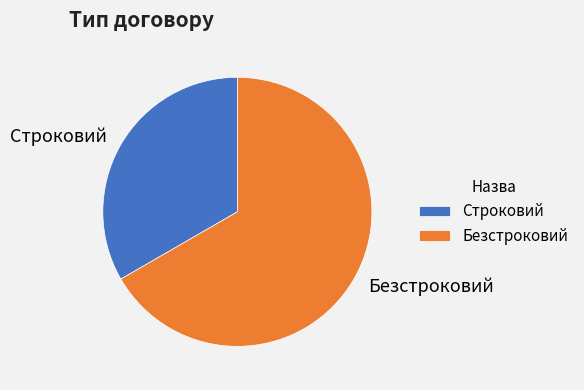

What is the ratio of the value at Безстроковий to the value at Строковий?

2.0